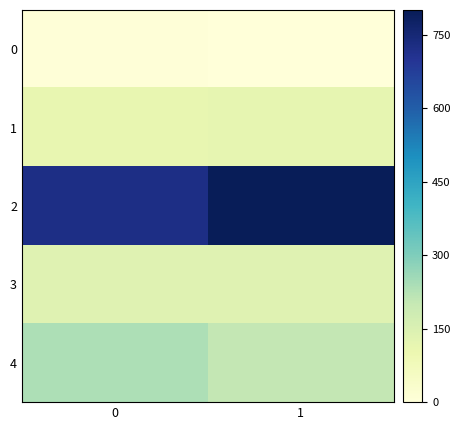

Between 0 and 1, which series saw the biggest shift?

2